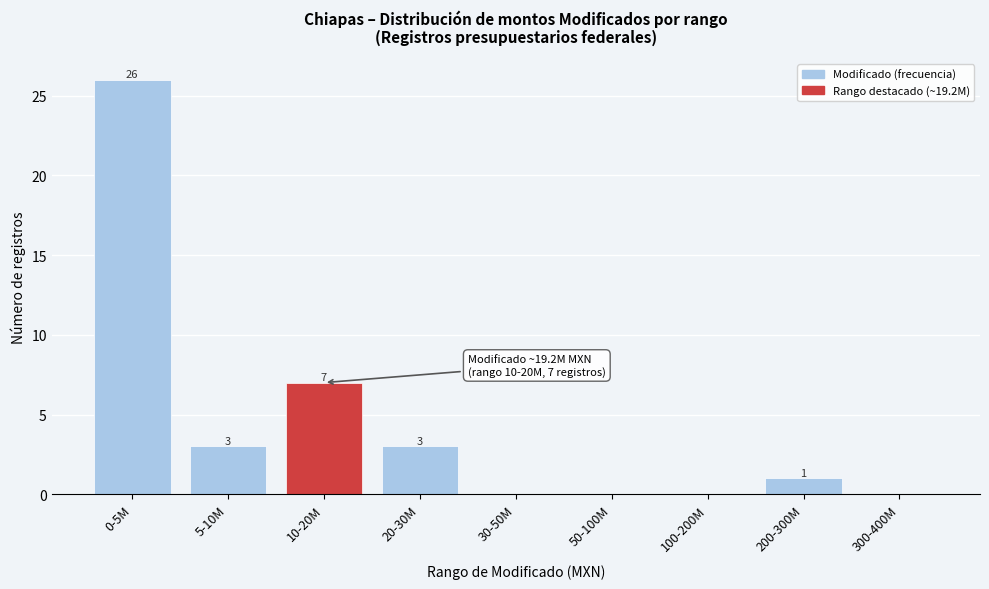

Reading left to right, what are all the values shown in this chart?

0-5M=26	5-10M=3	10-20M=7	20-30M=3	30-50M=0	50-100M=0	100-200M=0	200-300M=1	300-400M=0